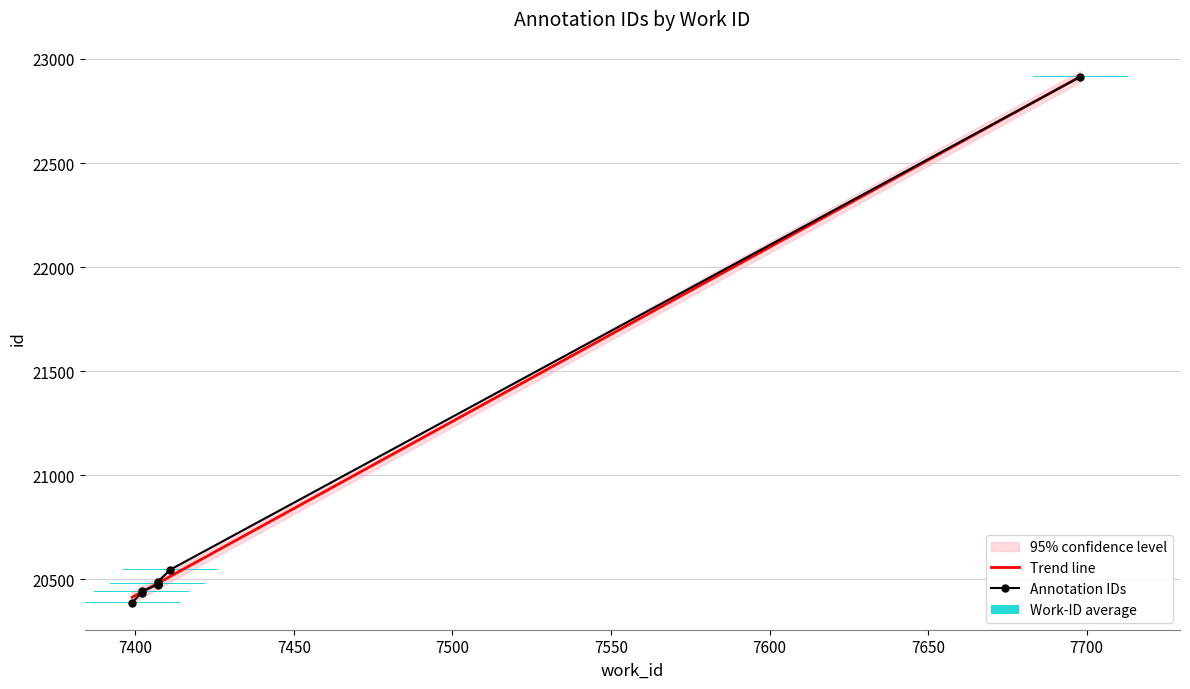

The value at 7698 is 11400. True or false?

False